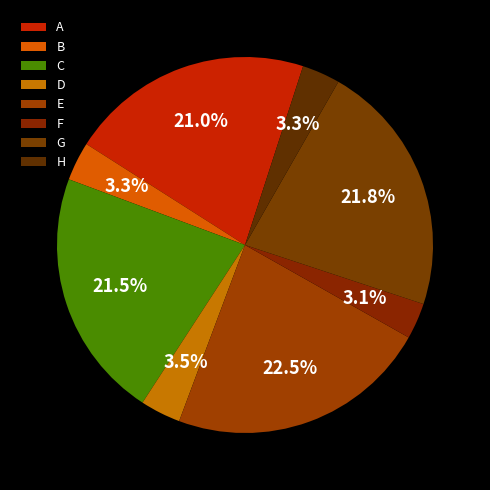

Count the number of slices in the pie.

8